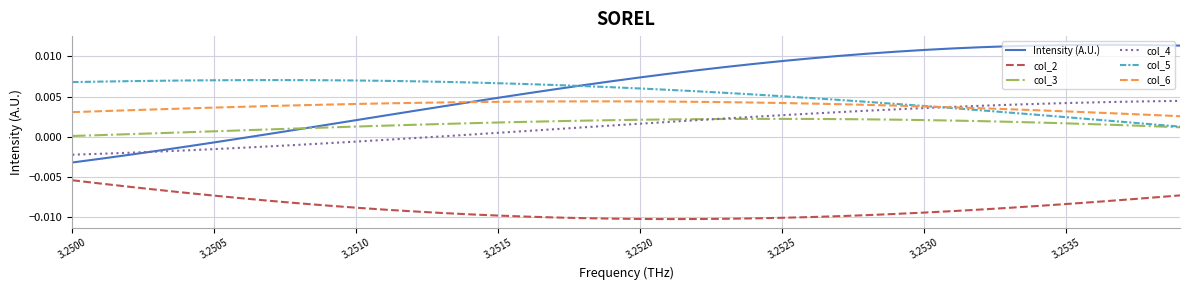

Which series has the widest spread of values?

Intensity (A.U.)